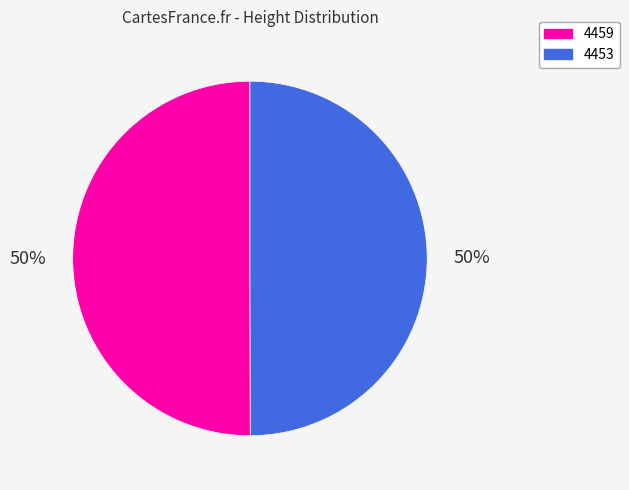

Combined, do 4453 and 4459 account for over 50%?

Yes